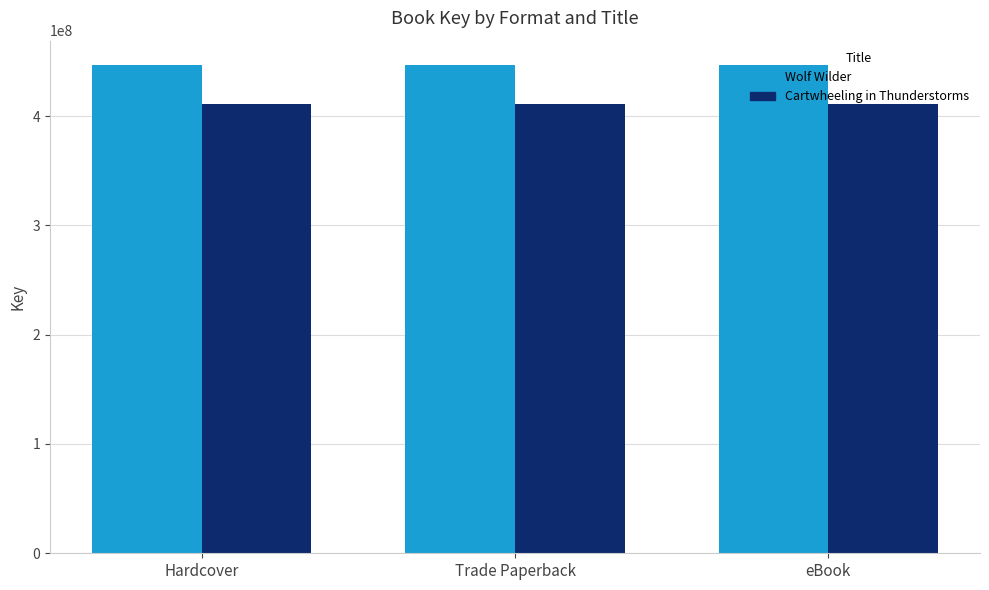

Which series has the largest total across all categories?

Wolf Wilder